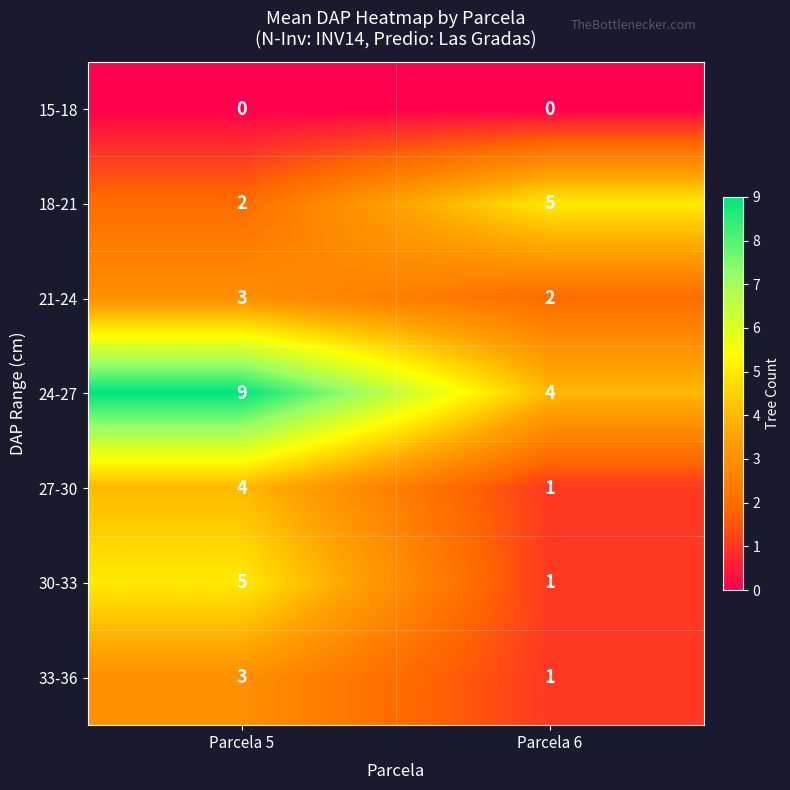

What value does the 24-27 series have at Parcela 6?

4